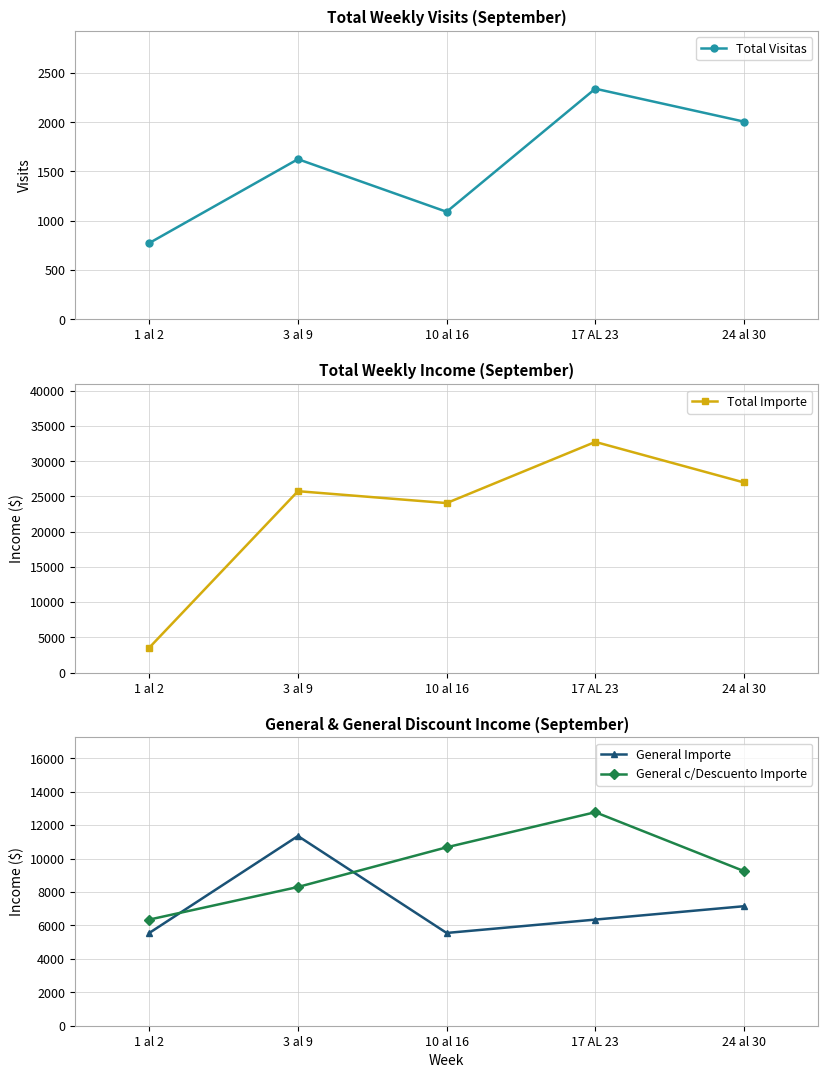

Which series has the widest spread of values?

Total Importe